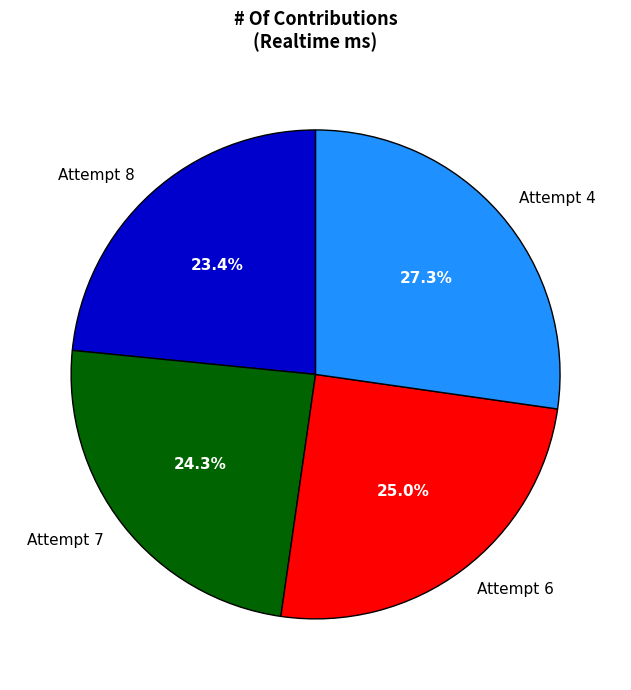

To the nearest percent, what is the difference between the Attempt 4 and Attempt 7 slice percentages?

3%